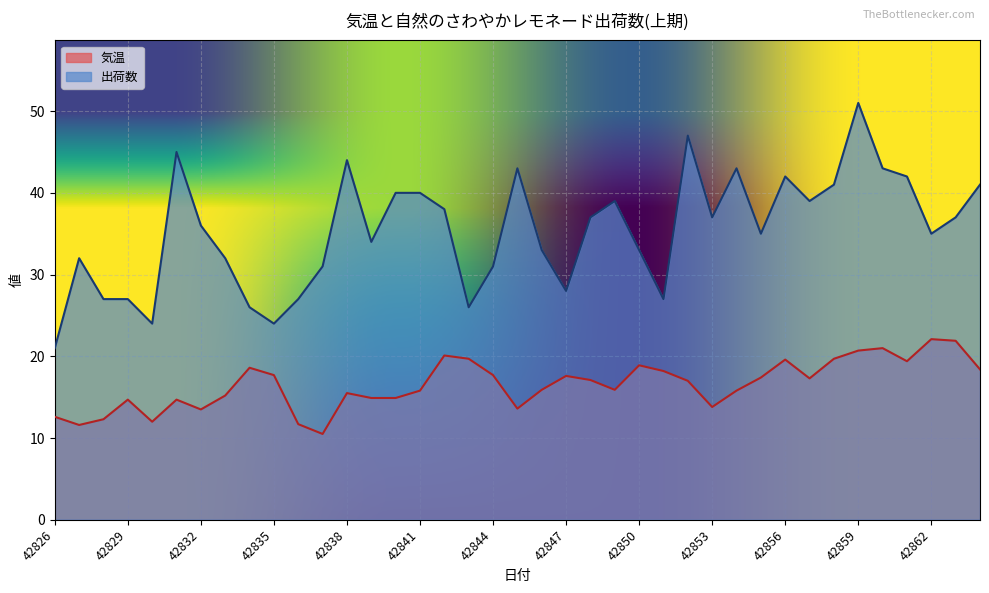

True or false: 出荷数 and 気温 cross at least once.

False